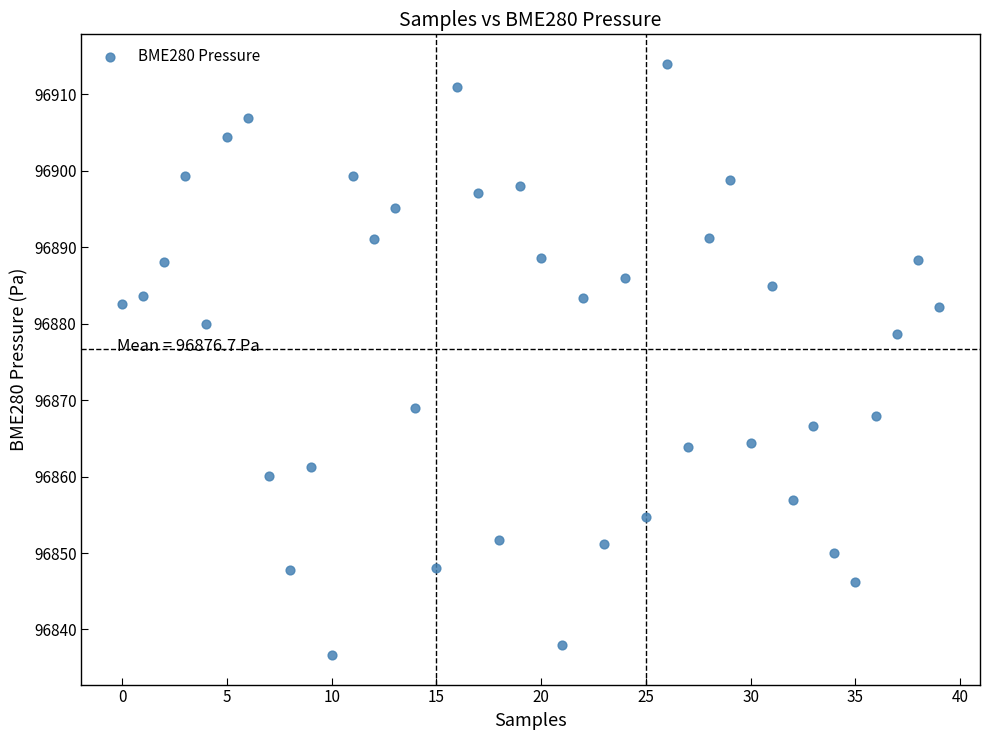

What is the range of Y values (max minus min)?

77.3